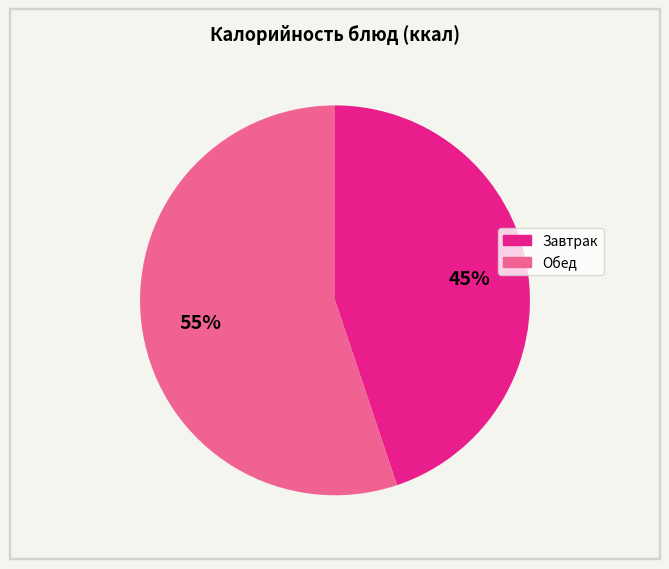

To the nearest percent, what is the difference between the largest and smallest slice percentages?

10%